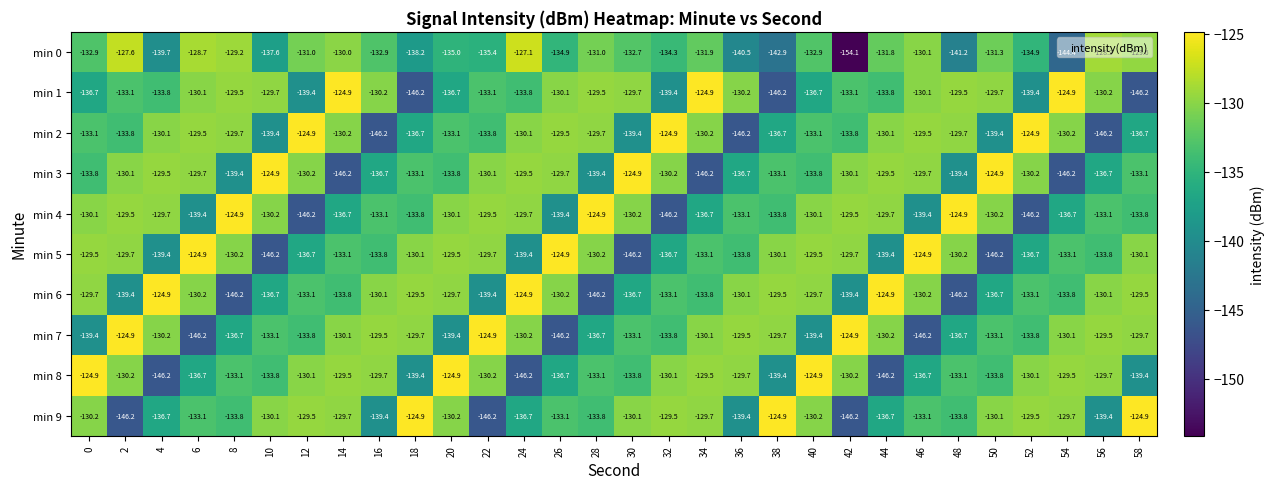

How many values in the min 8 series are below -130?

21